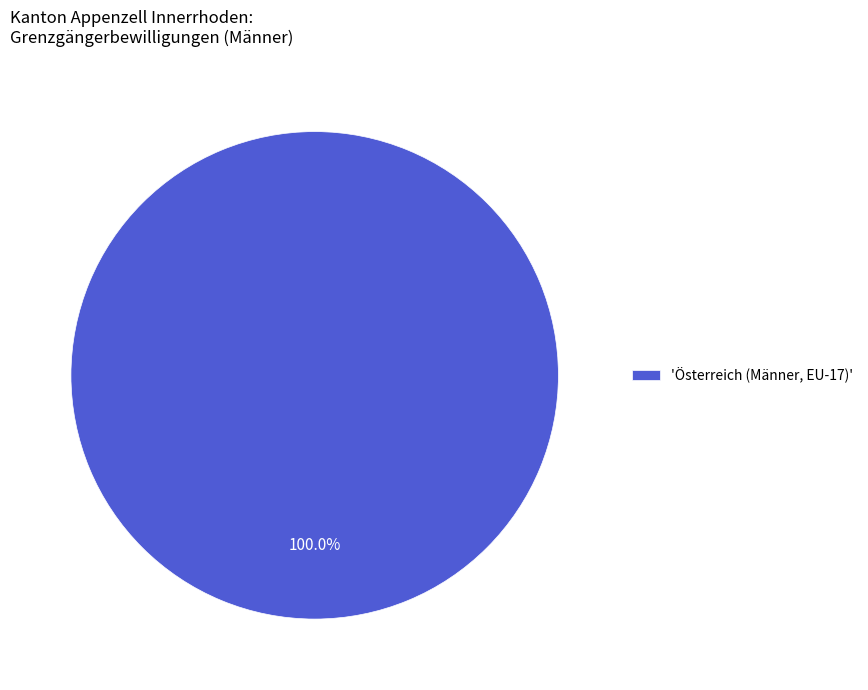

Does any single category account for the majority?

Yes